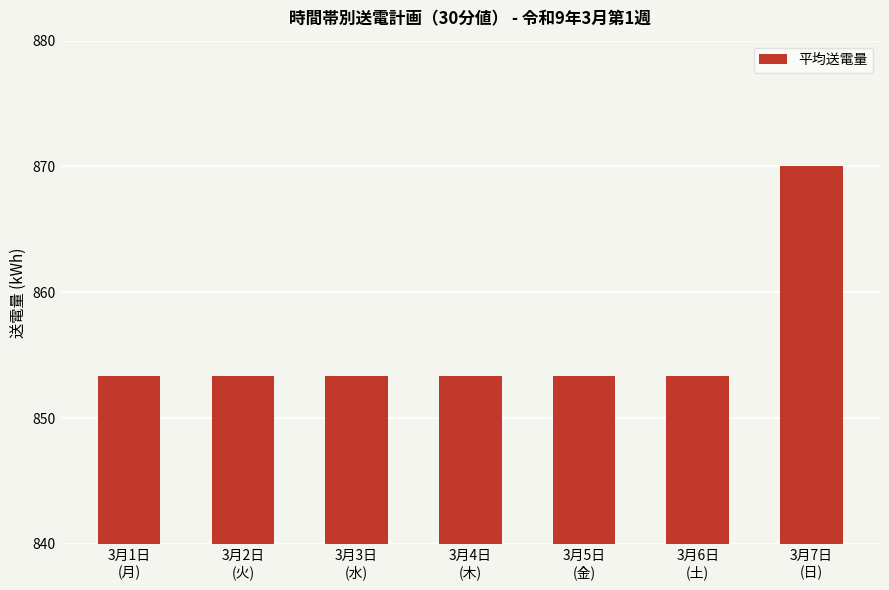

Is it true that the value at 3月2日
(火) is 853.3?

True